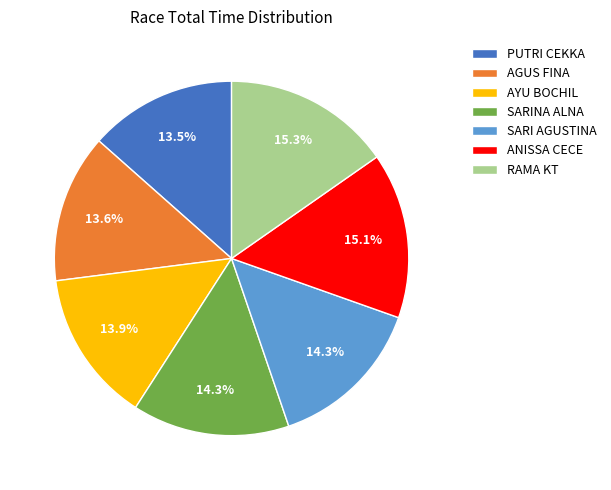

What percentage is NOT represented by SARINA ALNA?

85.7%